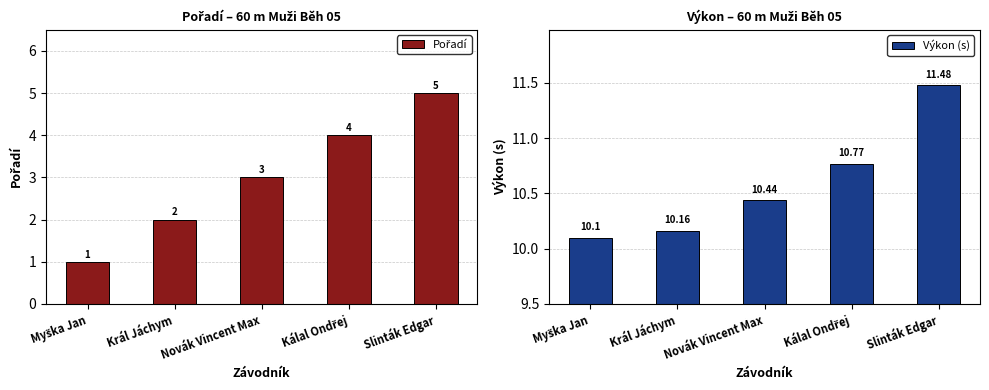

Are the bars grouped side by side (vs. stacked)?

Yes